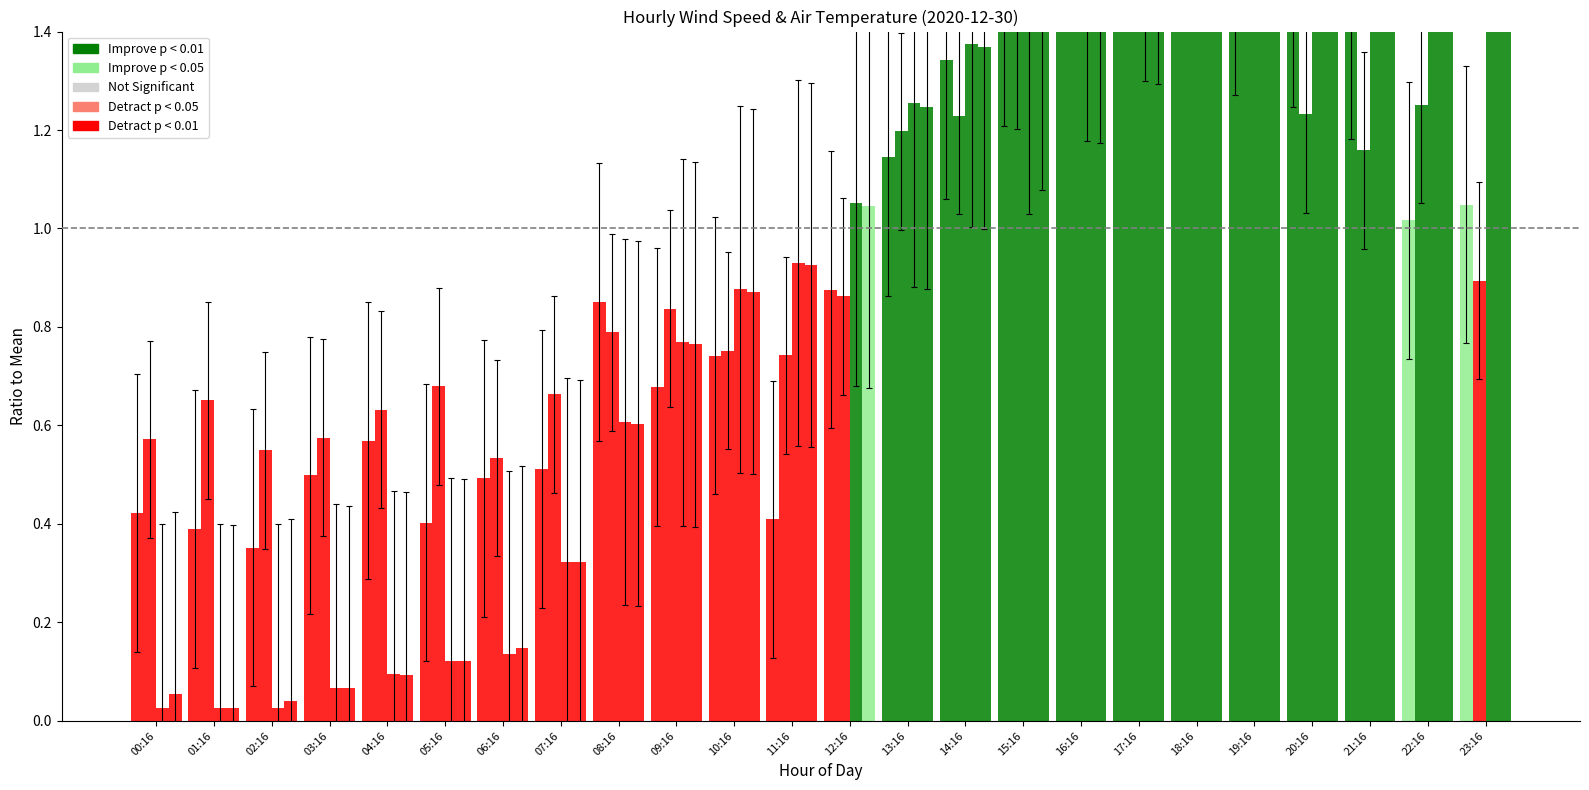

How many groups of bars are there?

24